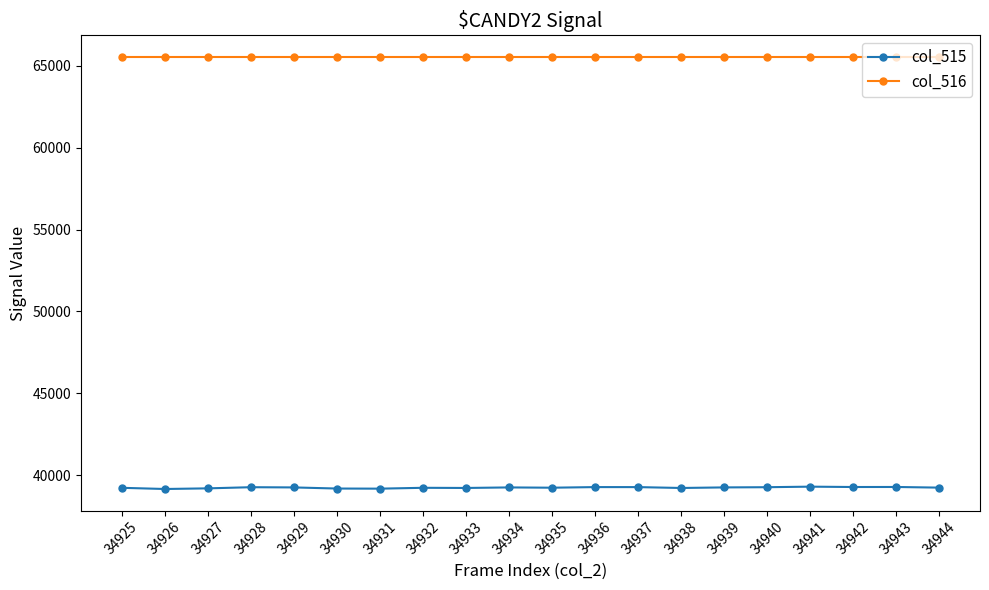

What is the minimum value shown in the chart?

39164